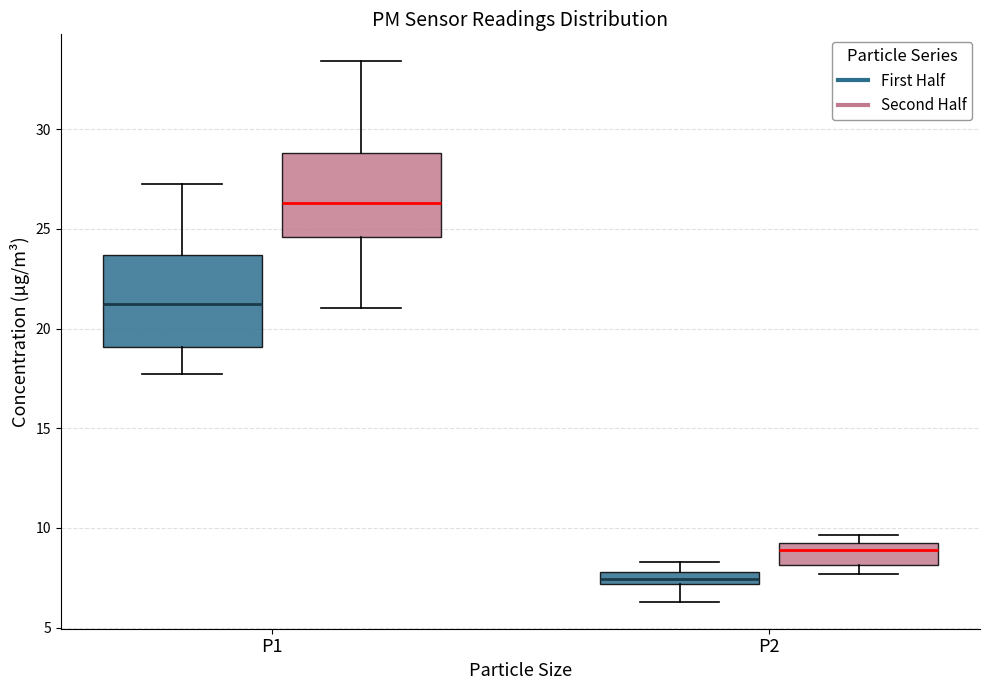

Which box has the lowest median line?

P2 (First Half)